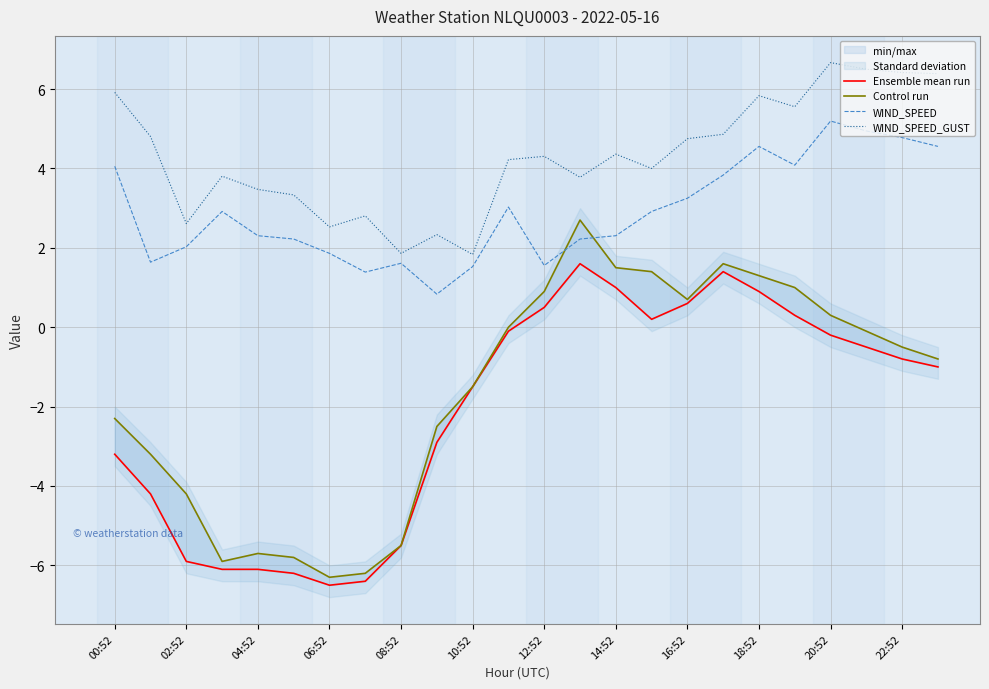

Rank the series by their maximum value, from lowest to highest.

Ensemble mean run, Control run, WIND_SPEED, WIND_SPEED_GUST